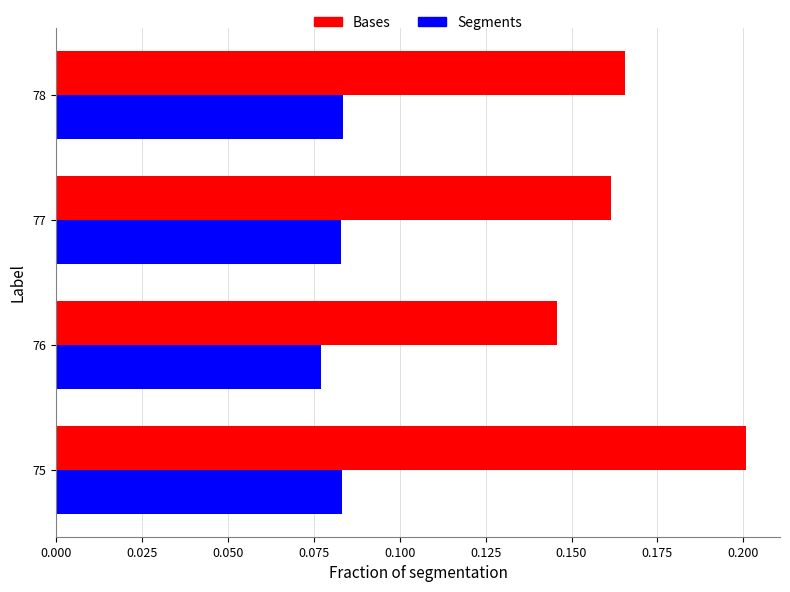

Count the Segments values in the range 0 to 1.

4